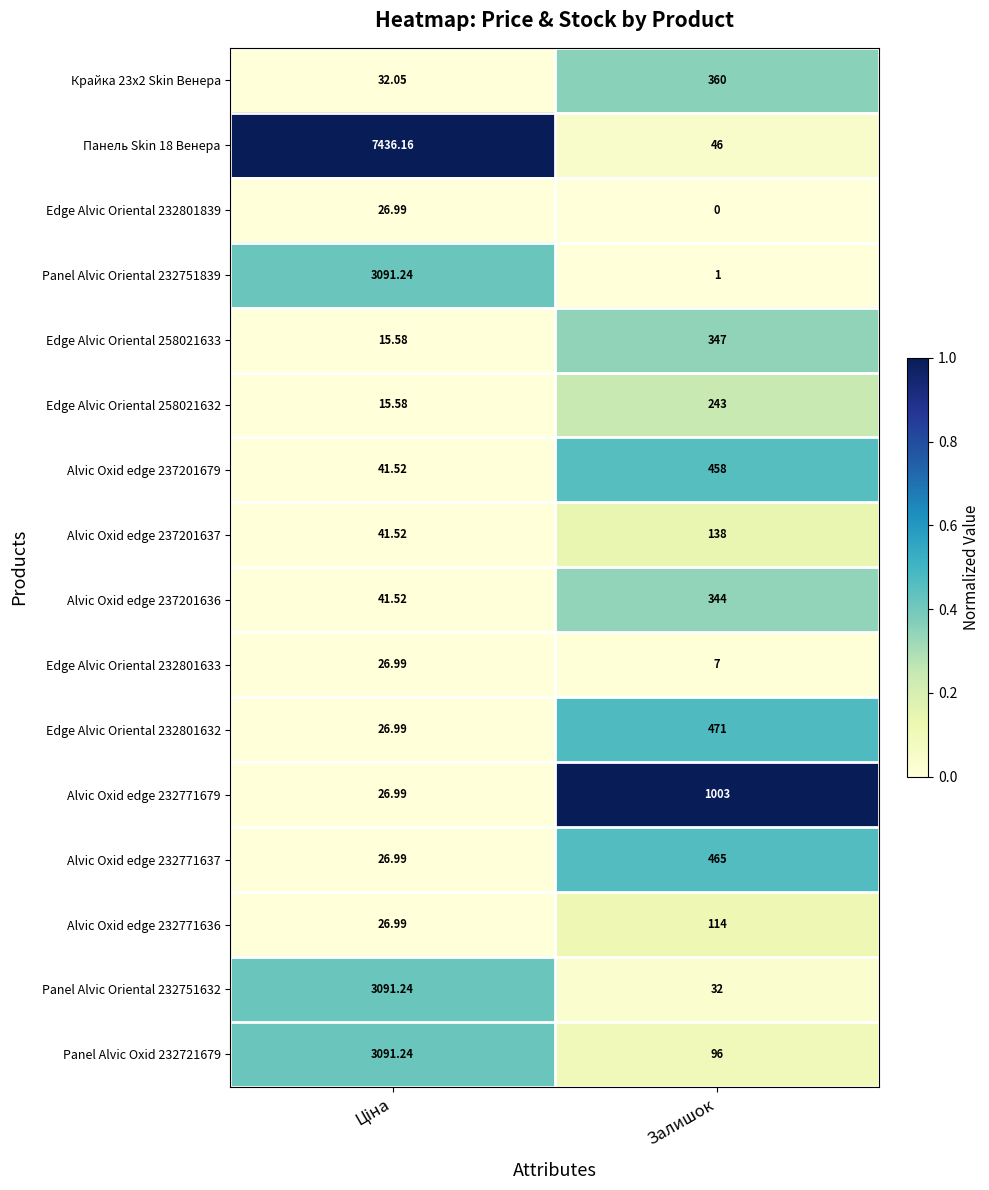

At which label does Alvic Oxid edge 237201636 reach its peak?

Залишок